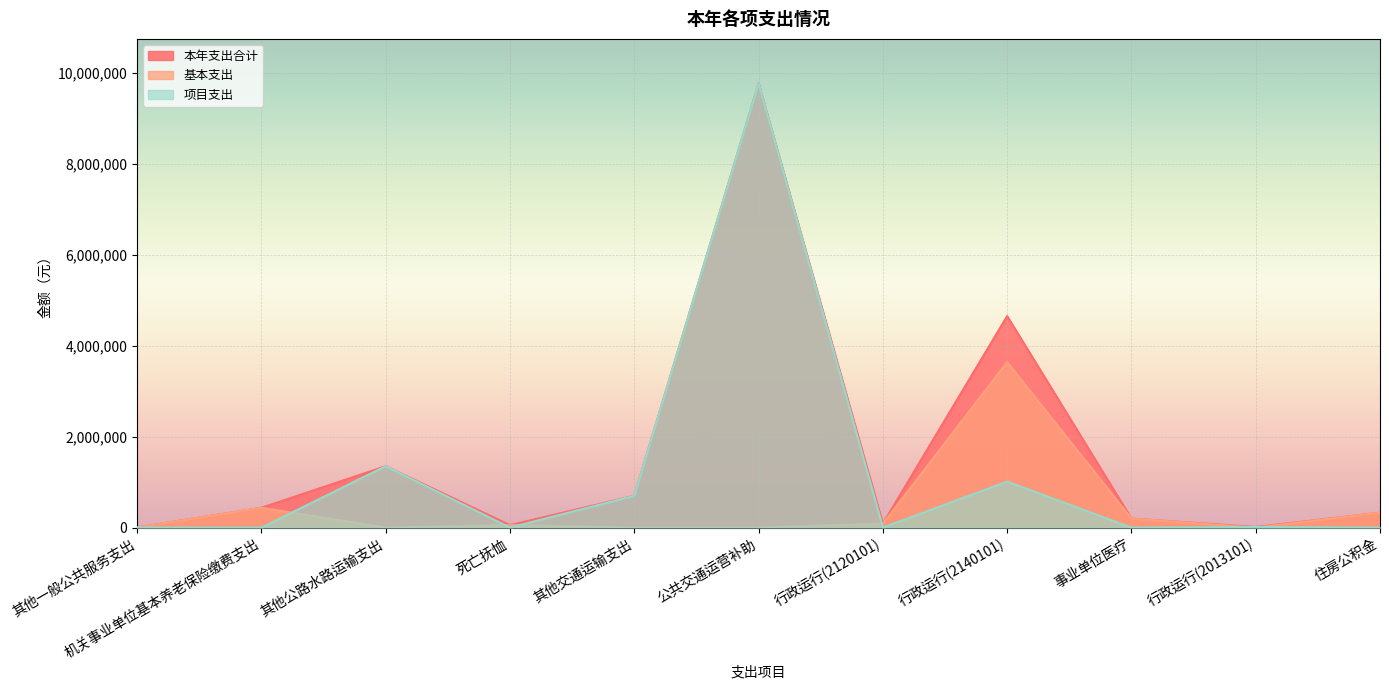

What are all the series names shown in the legend?

本年支出合计, 基本支出, 项目支出